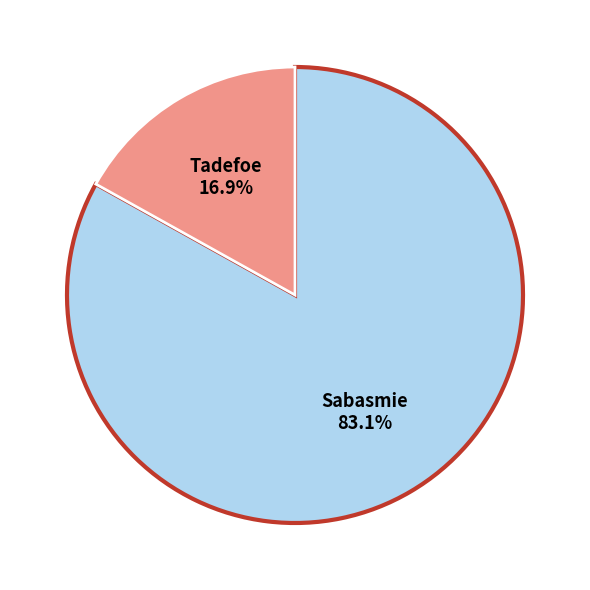

Does any single category account for the majority?

Yes